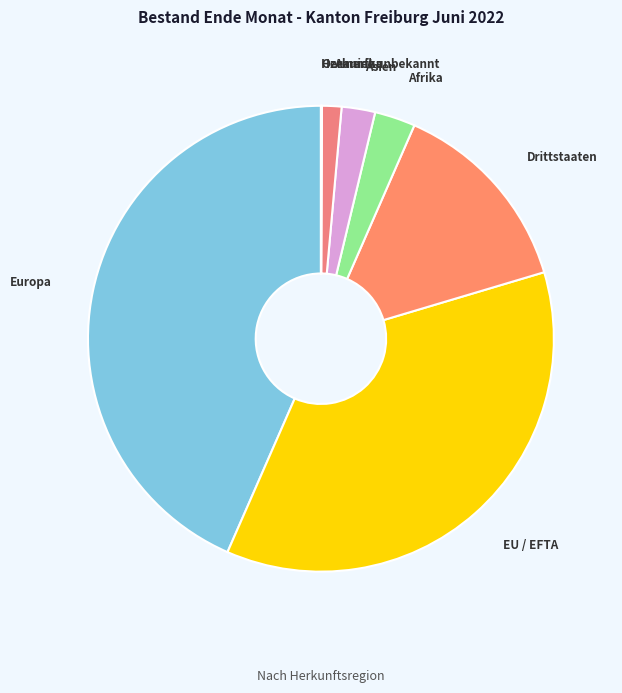

Does EU / EFTA account for over 50% of the chart?

No